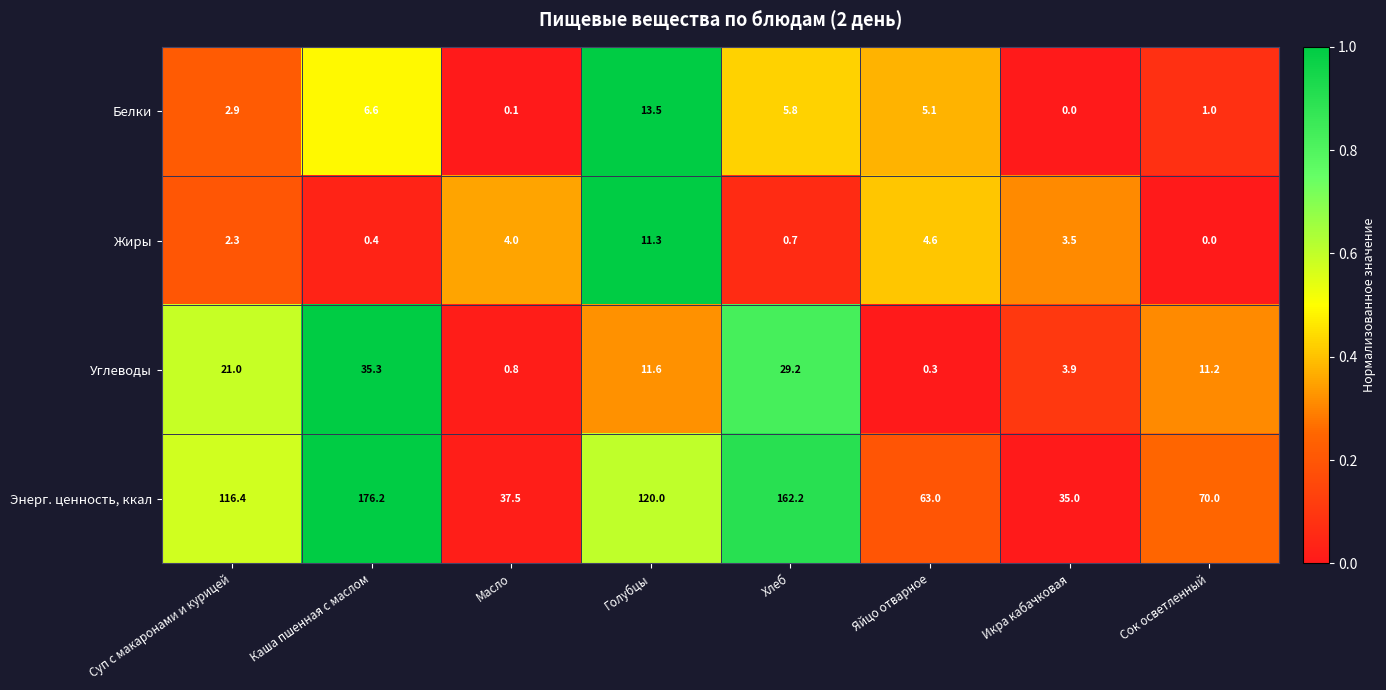

Which series has the largest range (max minus min)?

Энерг. ценность, ккал